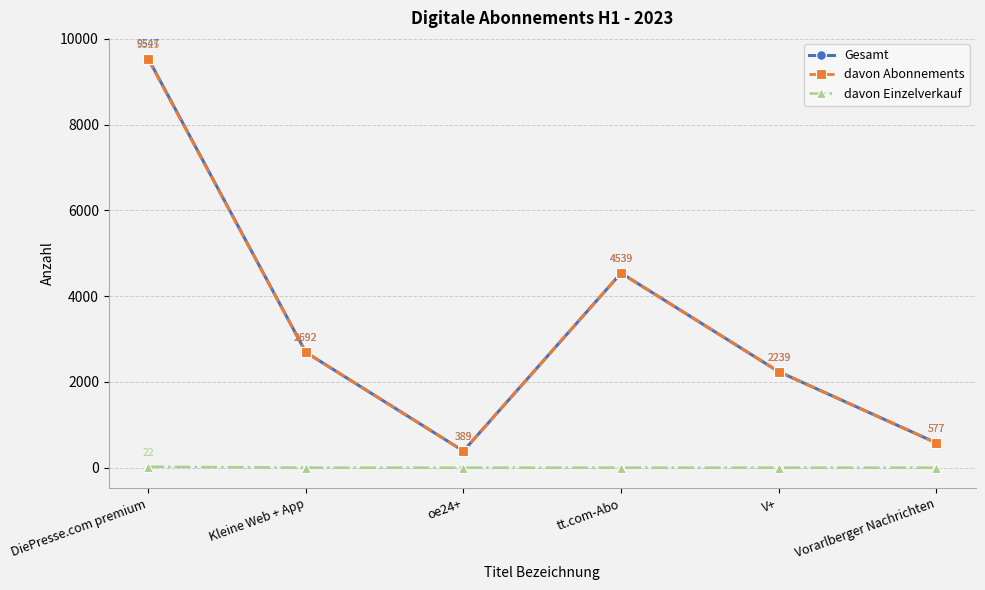

What is the approximate value of davon Abonnements at tt.com-Abo?

4539